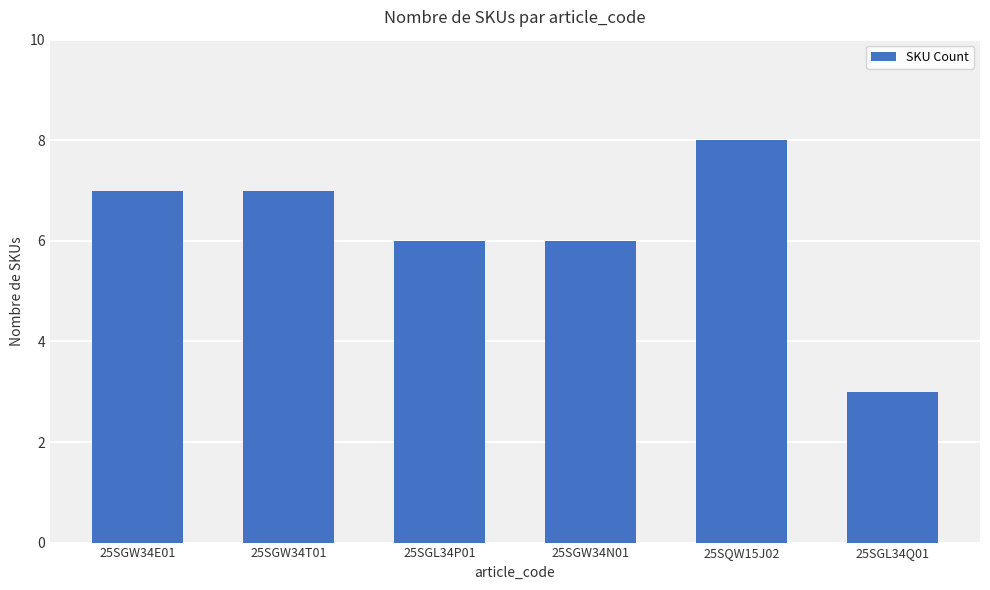

What is the value of the 6th bar from the left?

3